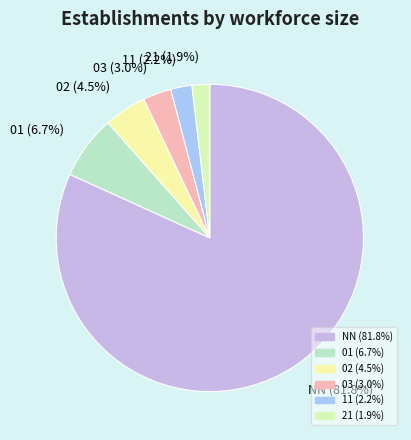

To the nearest percent, what percentage of the pie is NN?

82%